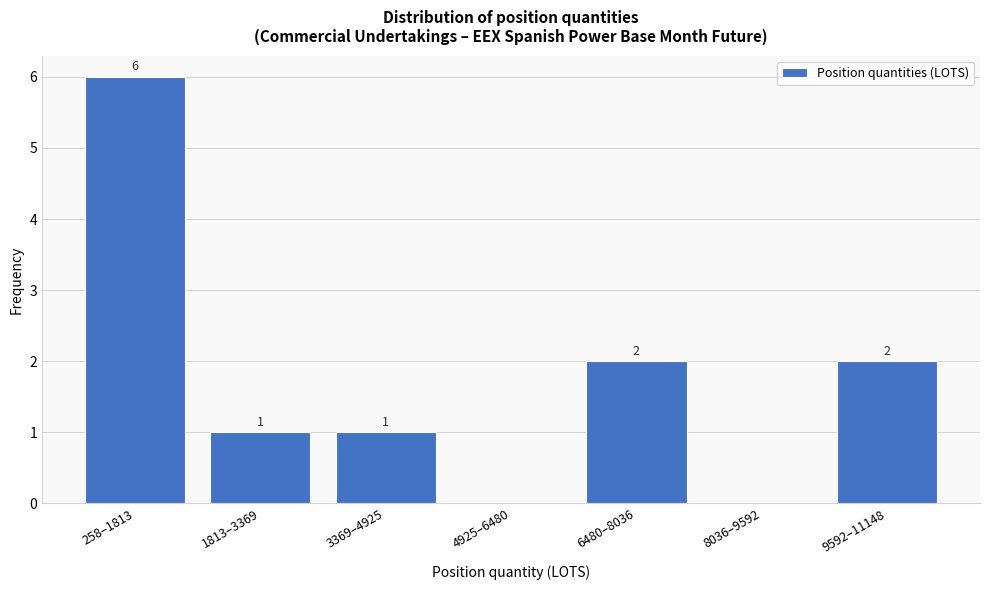

Reading right to left, list all the values displayed in this chart.

9592–11148=2	8036–9592=0	6480–8036=2	4925–6480=0	3369–4925=1	1813–3369=1	258–1813=6